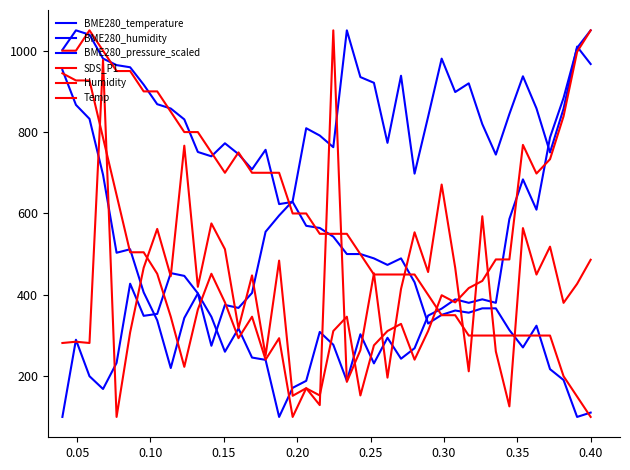

How many lines are shown in the chart?

6